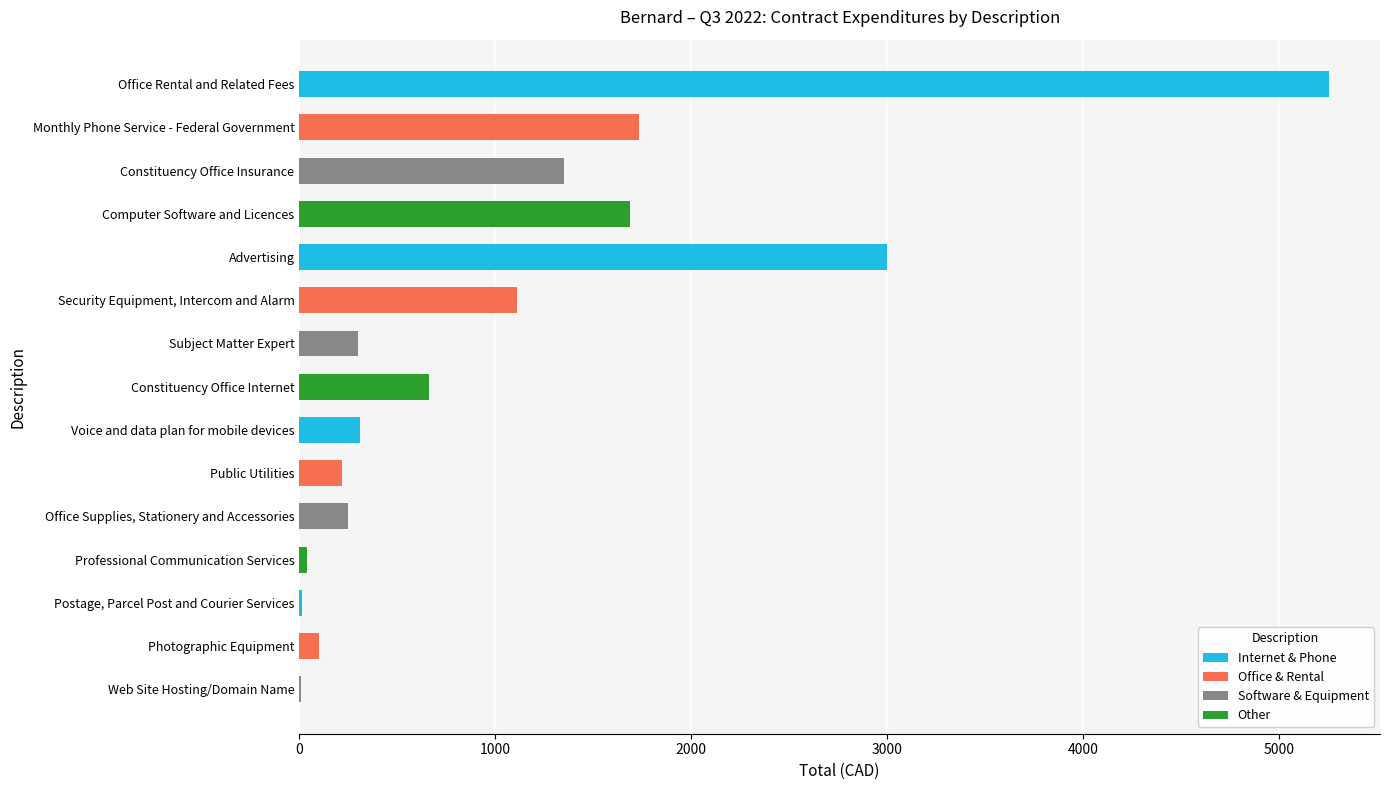

At which category does the chart reach its peak across all series?

Office Rental and Related Fees